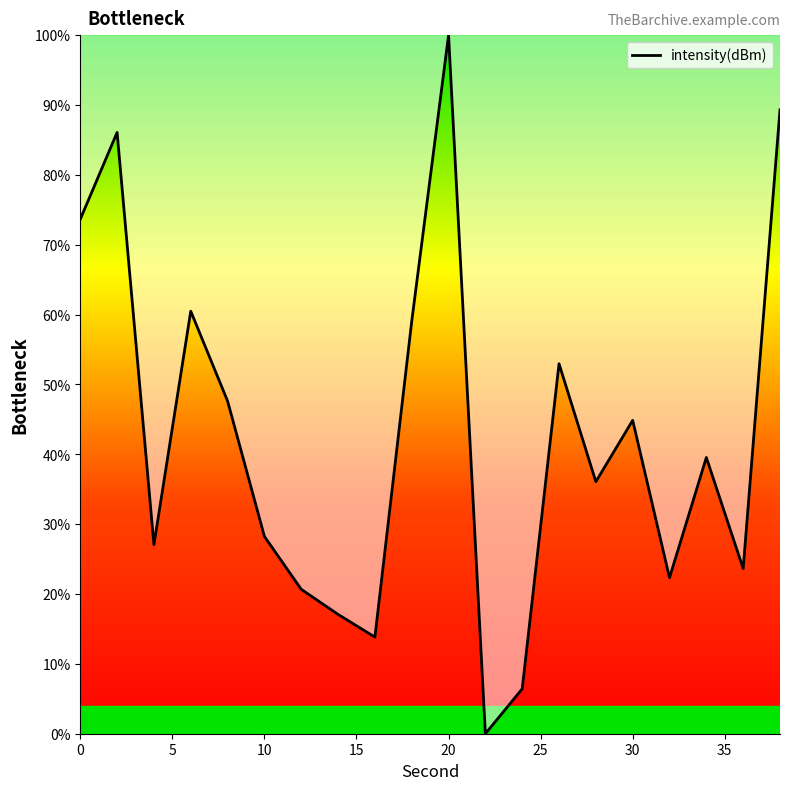

How many lines are shown in the chart?

1